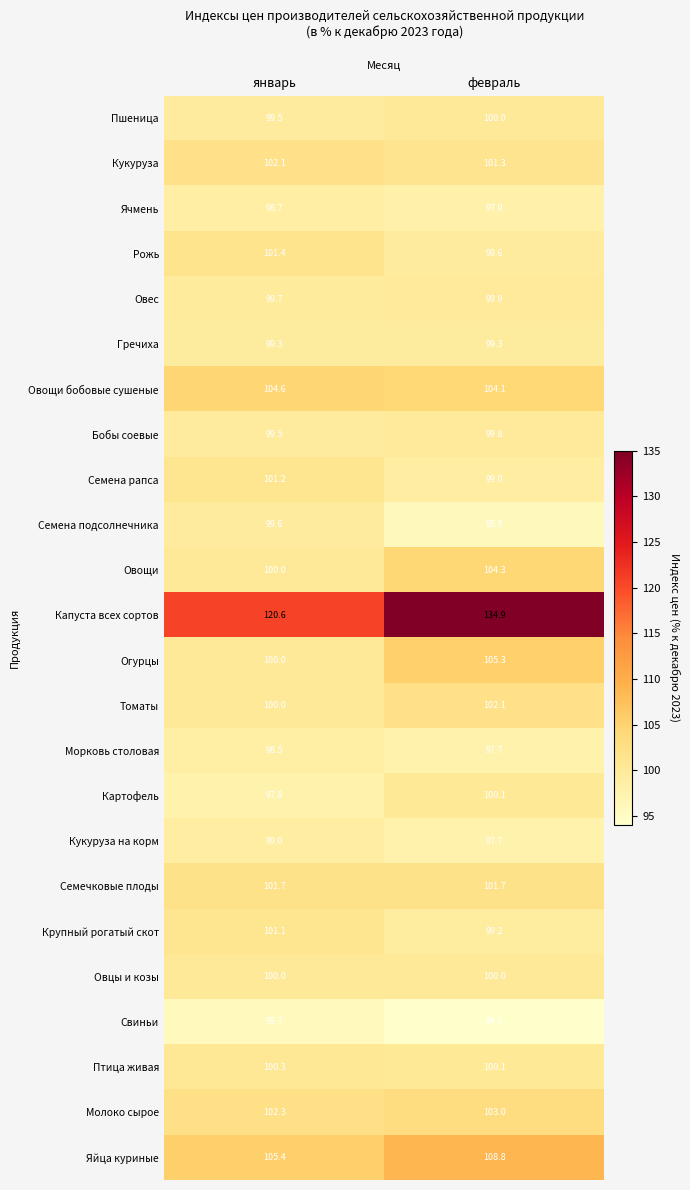

What is the sum of the Картофель values at февраль and январь?

197.9